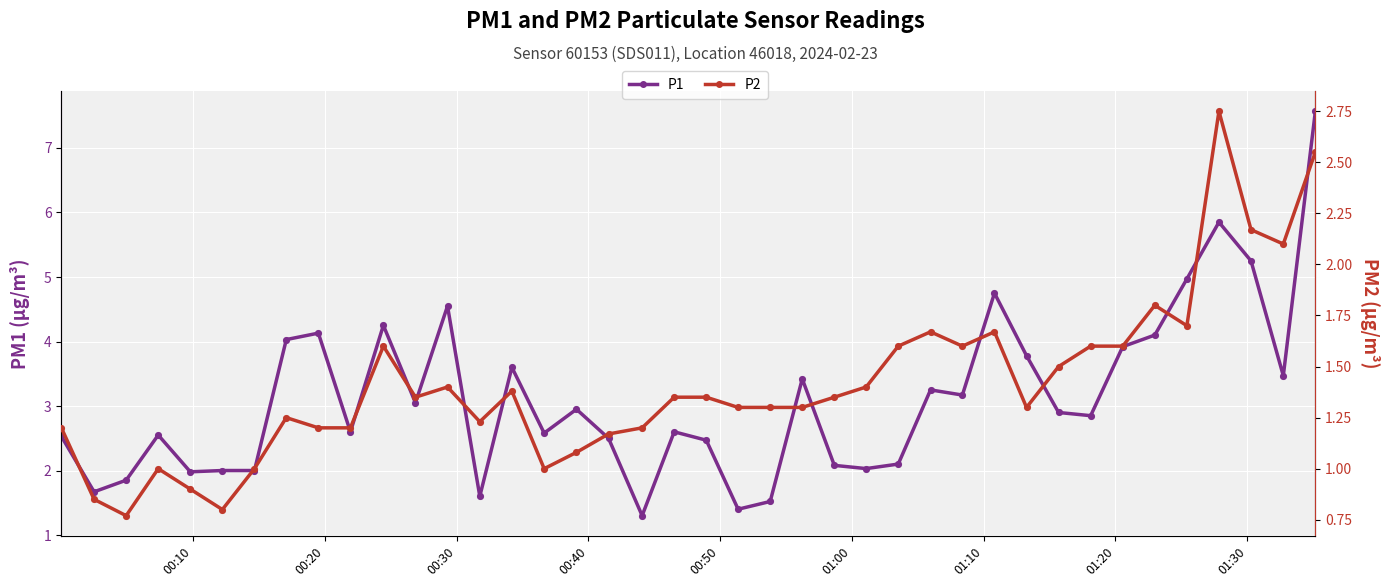

At how many categories does at least one series exceed 3?

18